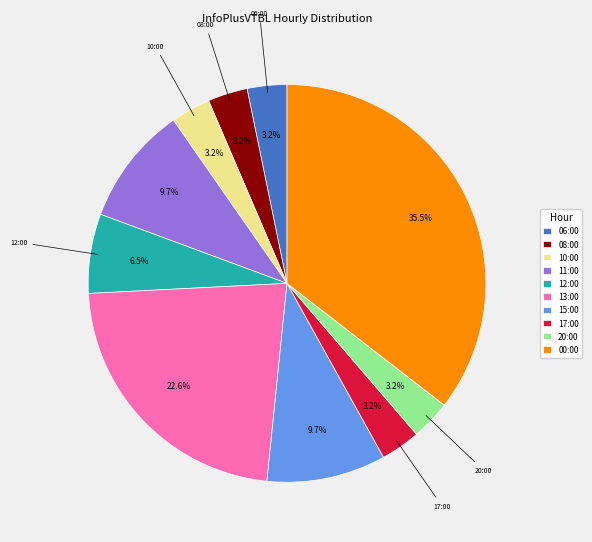

Which has a higher value, 00:00 or 12:00?

00:00